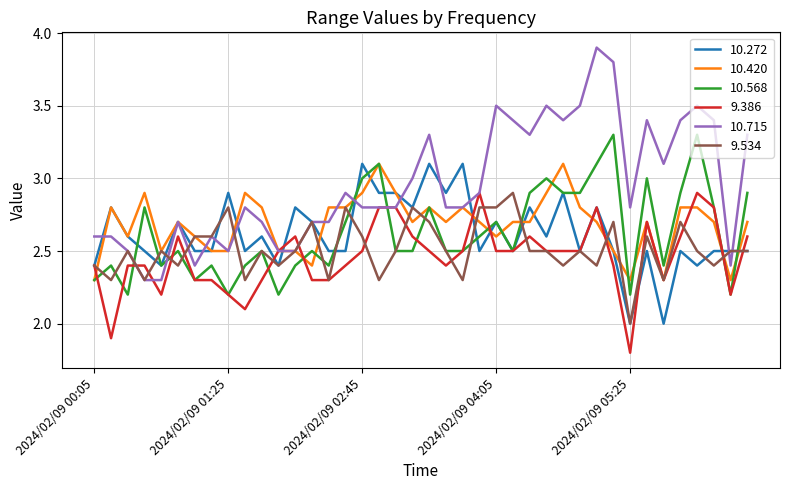

Reading right to left, list all the values displayed in this chart.

10.272: 2.5	2.5	2.5	2.4	2.5	2.0	2.5	2.0	2.5	2.8	2.5	2.9	2.6	2.8	2.5	2.7	2.5	3.1	2.9	3.1	2.8	2.9	2.9	3.1	2.5	2.5	2.7	2.8	2.4	2.6	2.5	2.9	2.5	2.5	2.7	2.4	2.5	2.6	2.8	2.4
10.420: 2.7	2.3	2.7	2.8	2.8	2.3	2.7	2.3	2.5	2.7	2.8	3.1	2.9	2.7	2.7	2.6	2.7	2.8	2.7	2.8	2.7	2.9	3.1	2.9	2.8	2.8	2.4	2.5	2.5	2.8	2.9	2.5	2.5	2.6	2.7	2.5	2.9	2.6	2.8	2.3
10.568: 2.9	2.2	2.8	3.3	2.9	2.4	3.0	2.2	3.3	3.1	2.9	2.9	3.0	2.9	2.5	2.7	2.6	2.5	2.5	2.8	2.5	2.5	3.1	3.0	2.7	2.4	2.5	2.4	2.2	2.5	2.4	2.2	2.4	2.3	2.5	2.4	2.8	2.2	2.4	2.3
9.386: 2.6	2.2	2.8	2.9	2.6	2.3	2.7	1.8	2.4	2.8	2.5	2.5	2.5	2.6	2.5	2.5	2.9	2.5	2.4	2.5	2.6	2.8	2.8	2.5	2.4	2.3	2.3	2.6	2.5	2.3	2.1	2.2	2.3	2.3	2.6	2.2	2.4	2.4	1.9	2.4
10.715: 3.3	2.4	3.4	3.5	3.4	3.1	3.4	2.8	3.8	3.9	3.5	3.4	3.5	3.3	3.4	3.5	2.9	2.8	2.8	3.3	3.0	2.8	2.8	2.8	2.9	2.7	2.7	2.5	2.5	2.7	2.8	2.5	2.6	2.4	2.7	2.3	2.3	2.5	2.6	2.6
9.534: 2.5	2.5	2.4	2.5	2.7	2.3	2.6	2.0	2.7	2.4	2.5	2.4	2.5	2.5	2.9	2.8	2.8	2.3	2.5	2.7	2.8	2.5	2.3	2.6	2.8	2.3	2.7	2.5	2.4	2.5	2.3	2.8	2.6	2.6	2.4	2.5	2.3	2.5	2.3	2.4